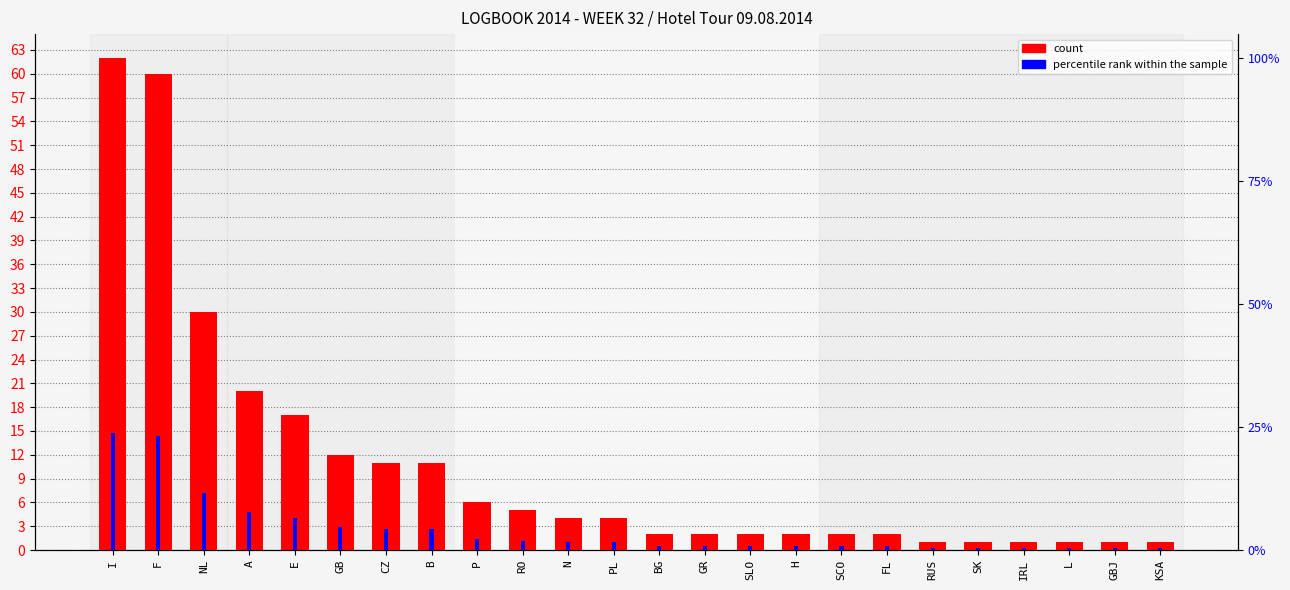

What is the label of the 23rd bar from the left?

GBJ